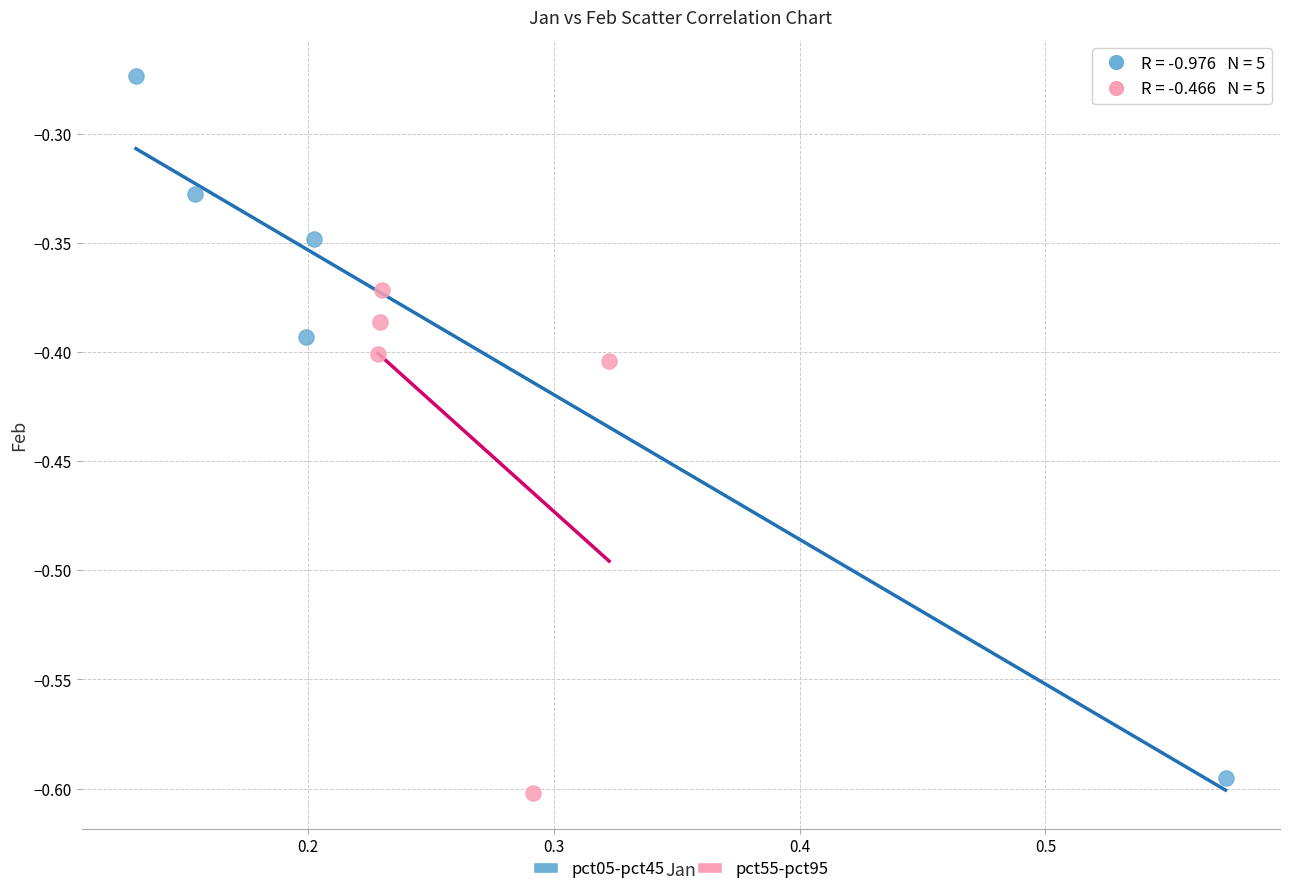

Which series reaches the minimum Y coordinate?

pct55-pct95